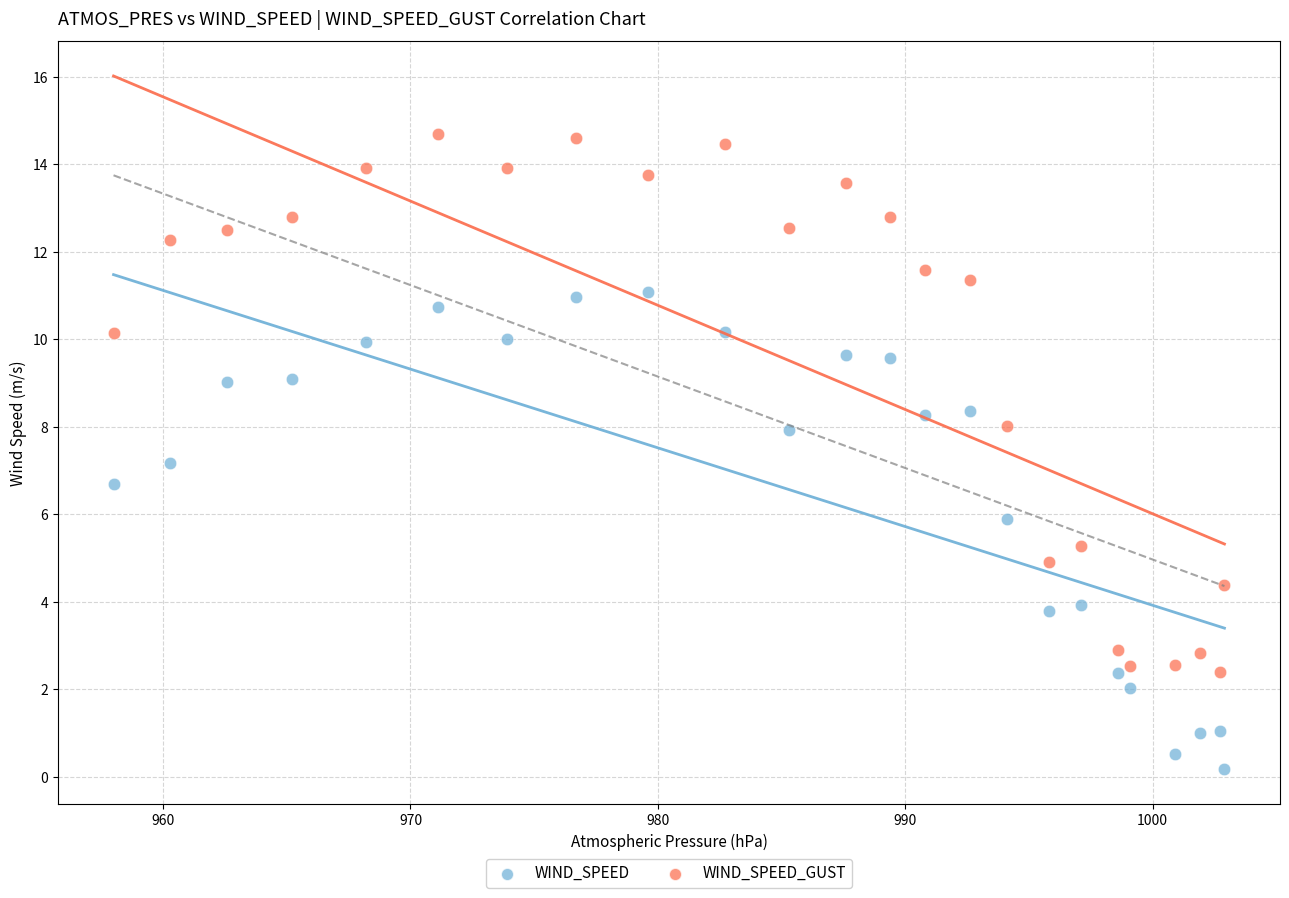

Which series has the largest Y range (max minus min)?

WIND_SPEED_GUST